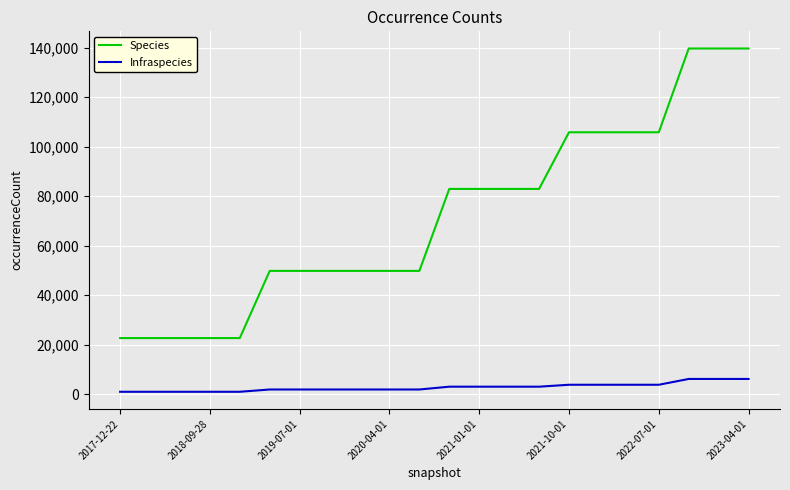

Which series has the largest total across all categories?

Species